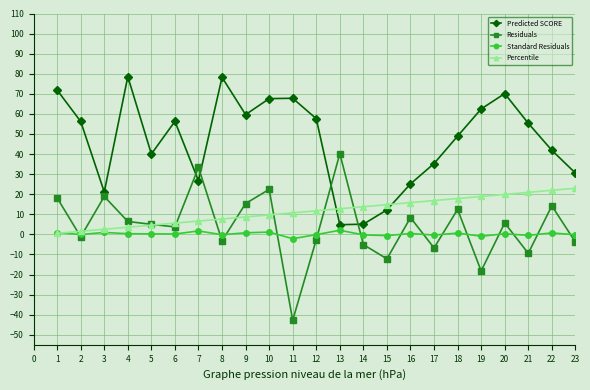

What is the difference between the Predicted SCORE values at 10 and 13?

62.8